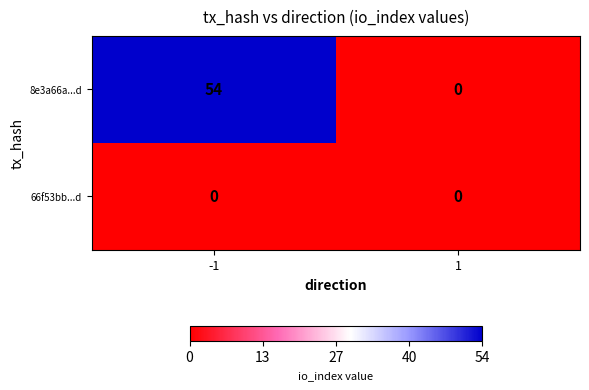

What is the total value across all series at -1?

54